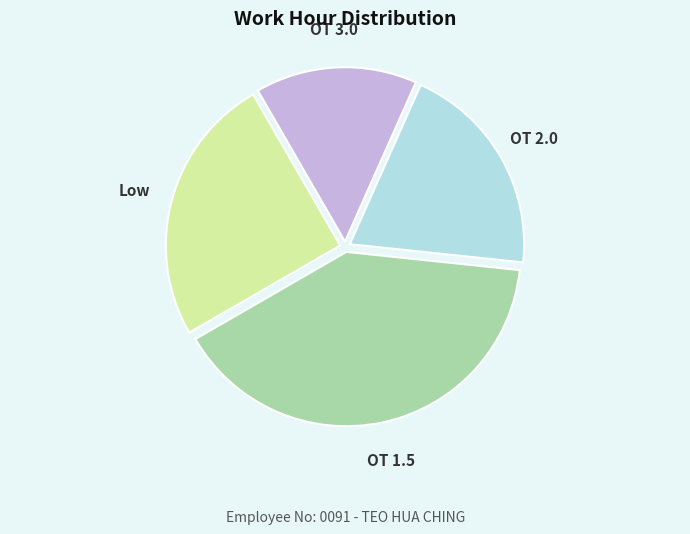

Combined, do OT 3.0 and OT 1.5 account for over 50%?

Yes